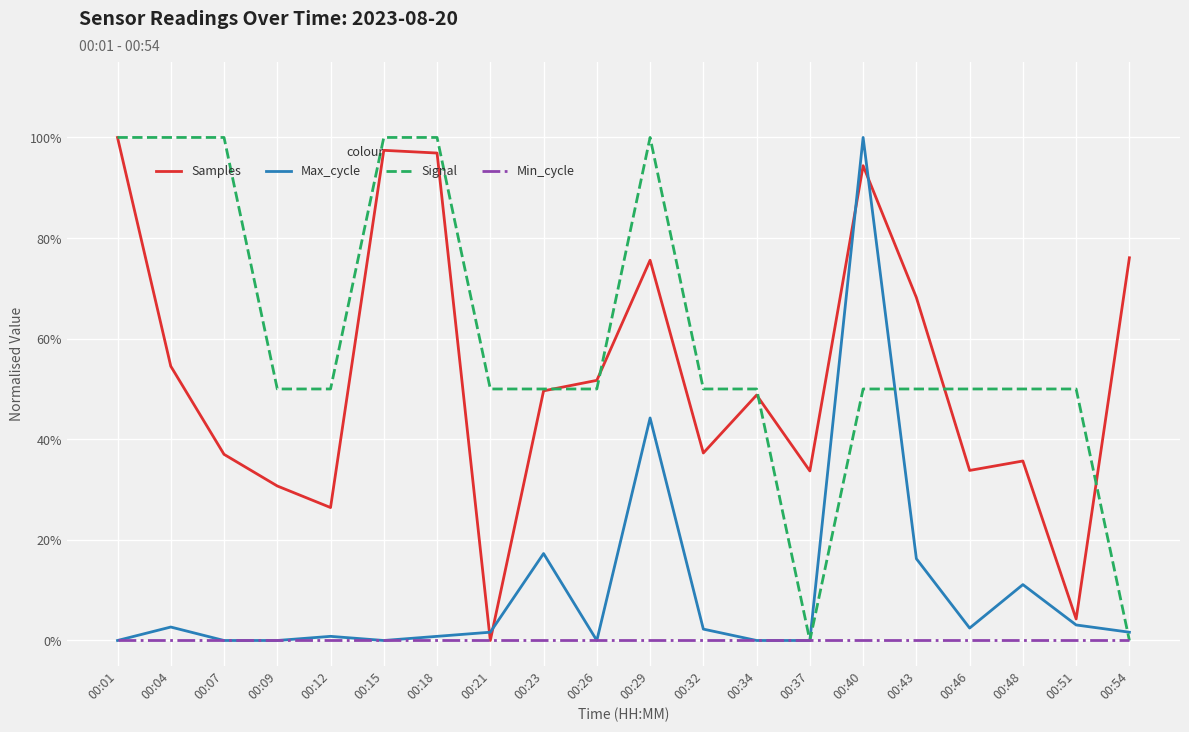

True or false: Samples and Max_cycle cross at least once.

True